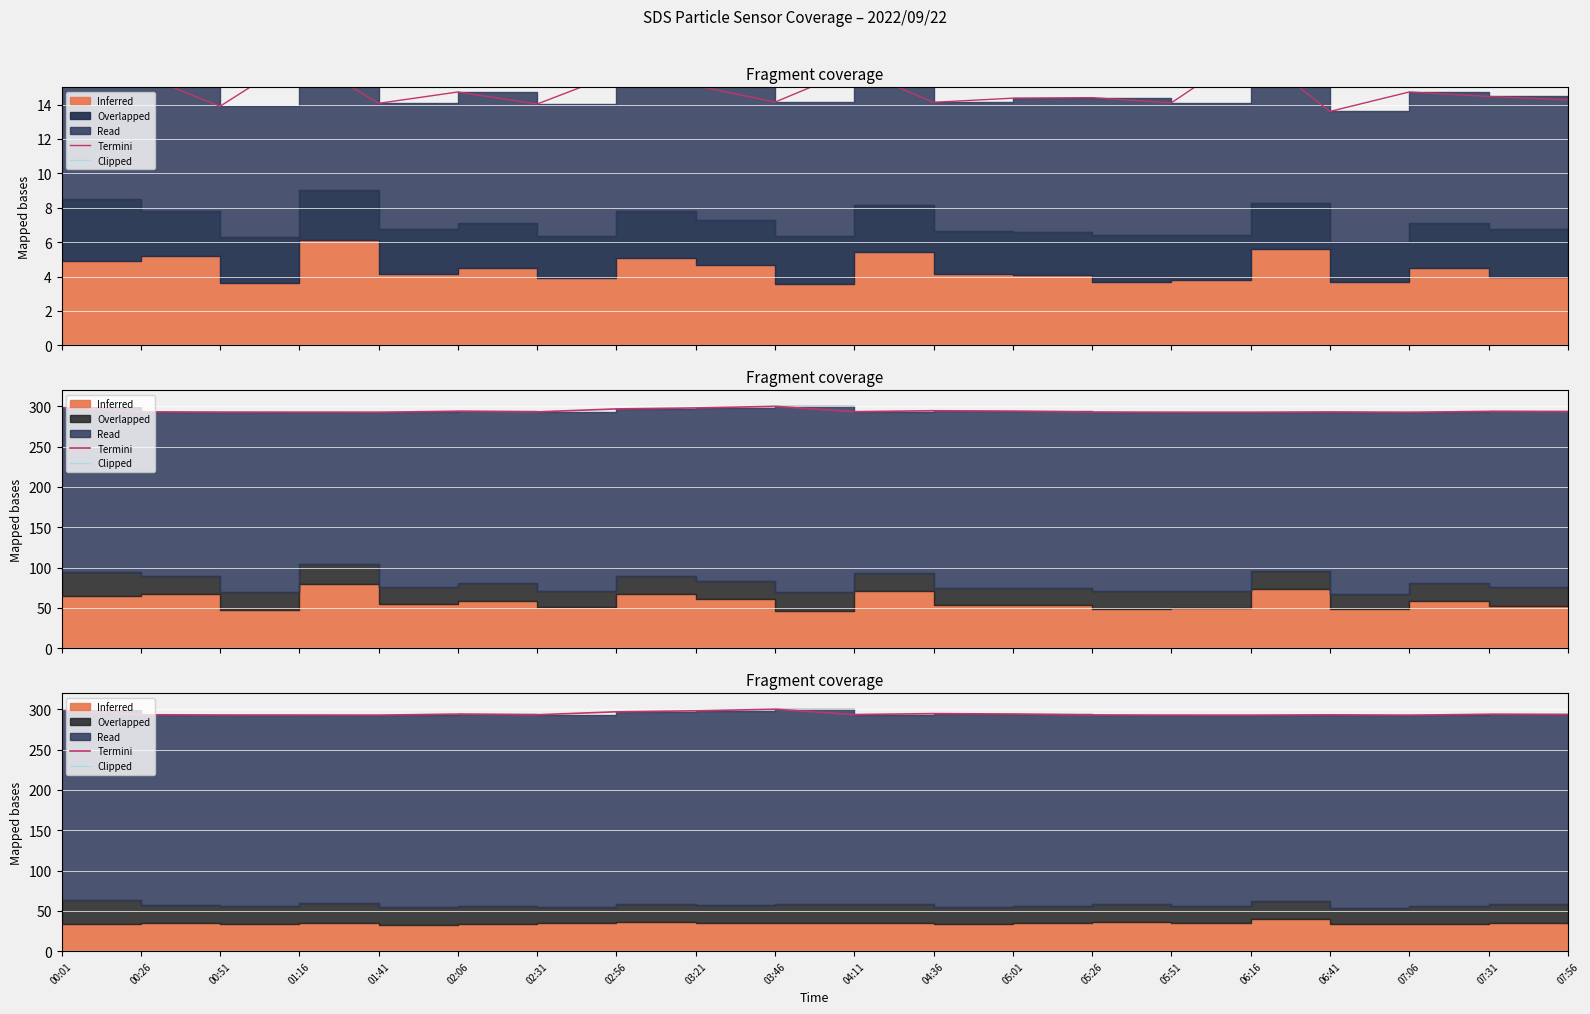

What is the label of the 20th point from the right?

00:01